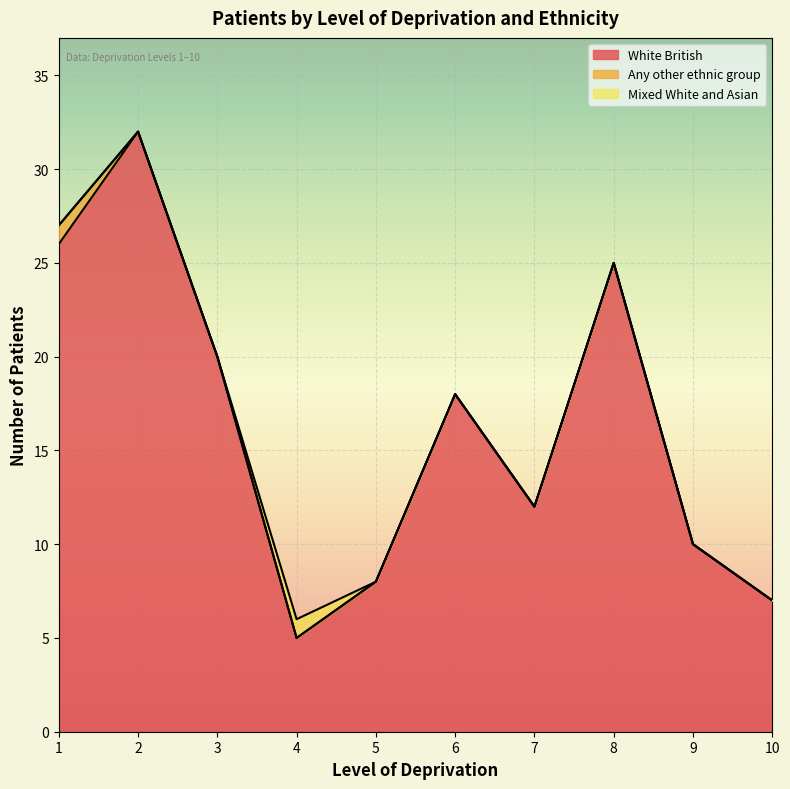

What is the difference between the second highest and minimum values in the White British series?

21